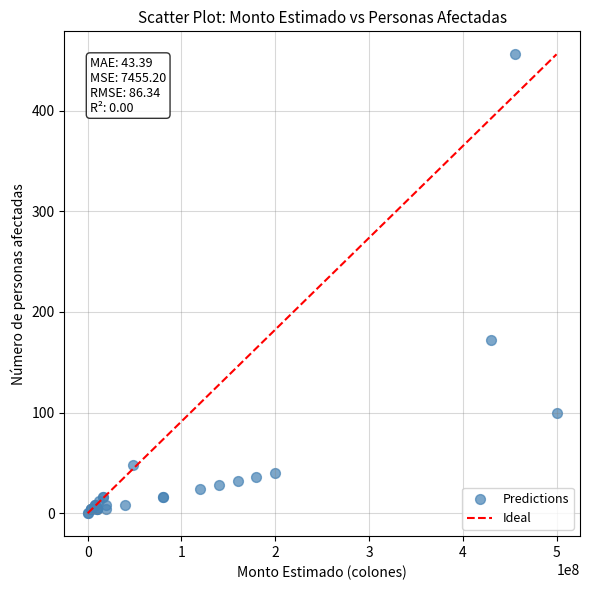

What Y value in the scatter plot is closest to 228?

172